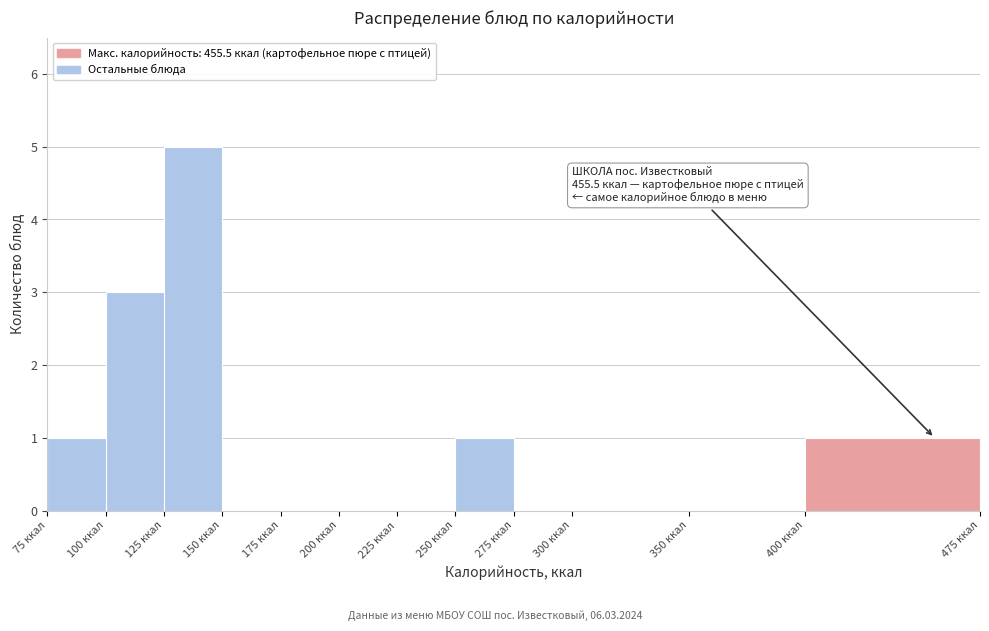

Over which range of the x-axis is the bar tallest?

125 to 150